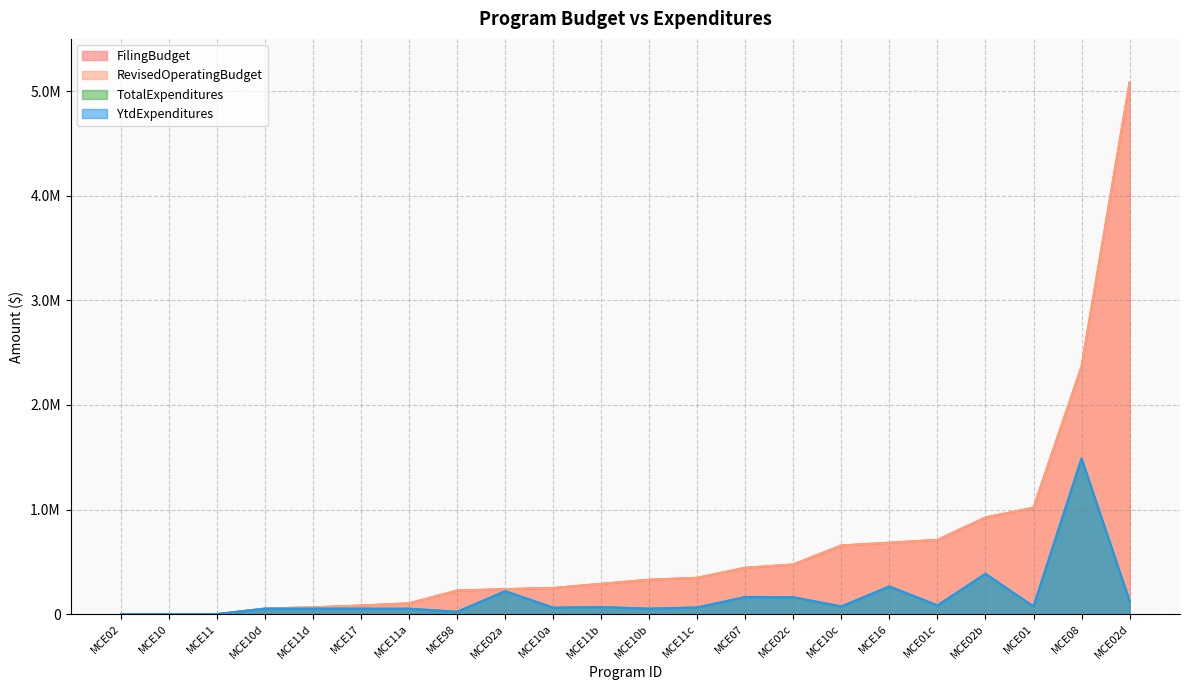

True or false: TotalExpenditures has a value of 102015 at MCE11c.

False